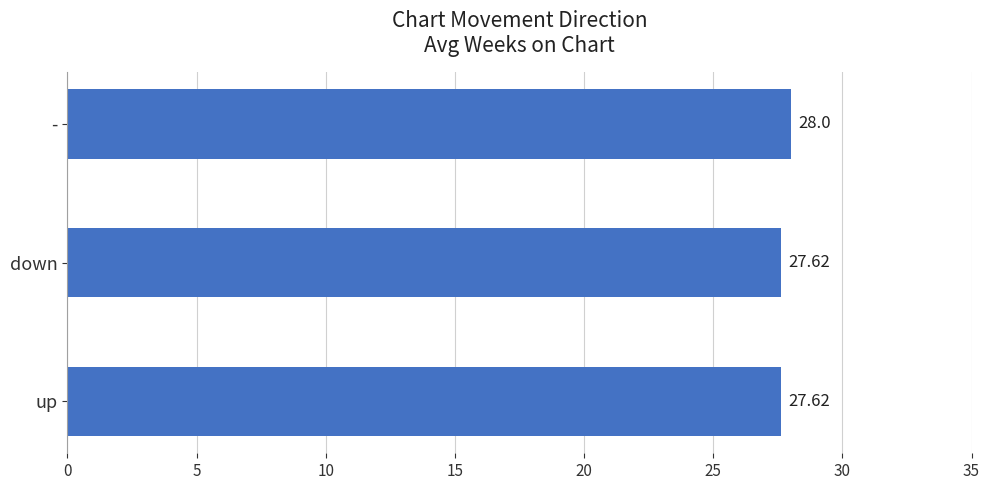

What is the difference between the maximum and minimum values?

0.4